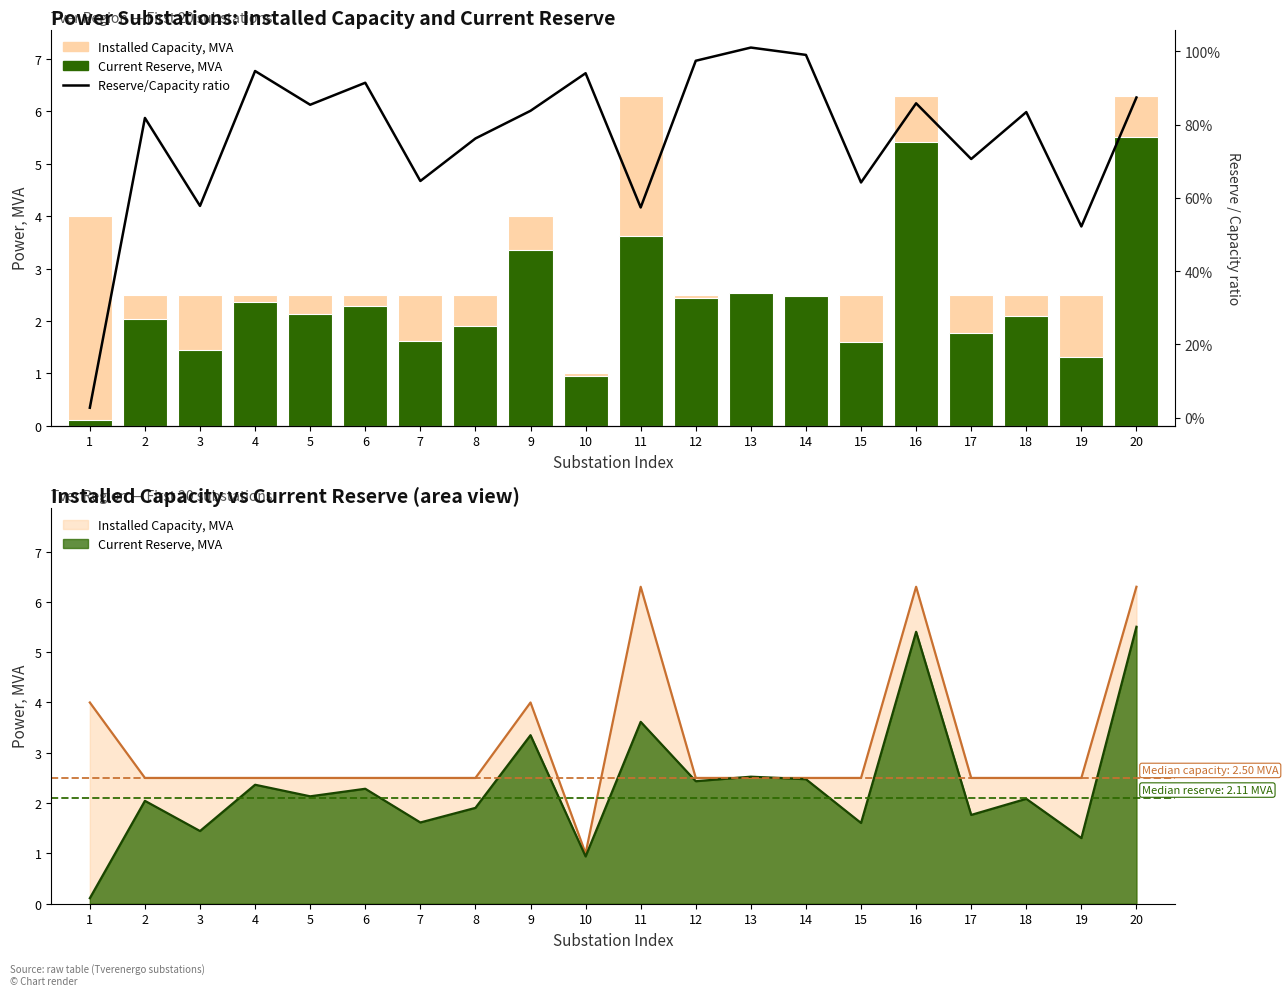

Between 12 and 16, which series saw the biggest shift?

Installed Capacity, MVA